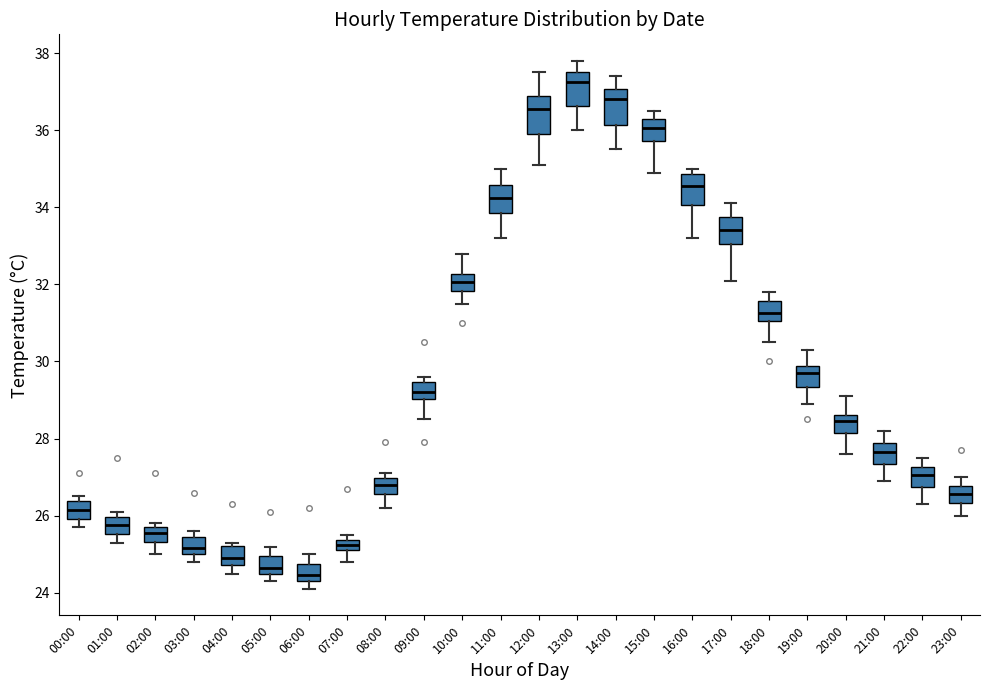

Where is the lower edge of the box for 06:00 on the y-axis? The values are not printed on the chart, so give them approximately, as read against the axis.

24.4